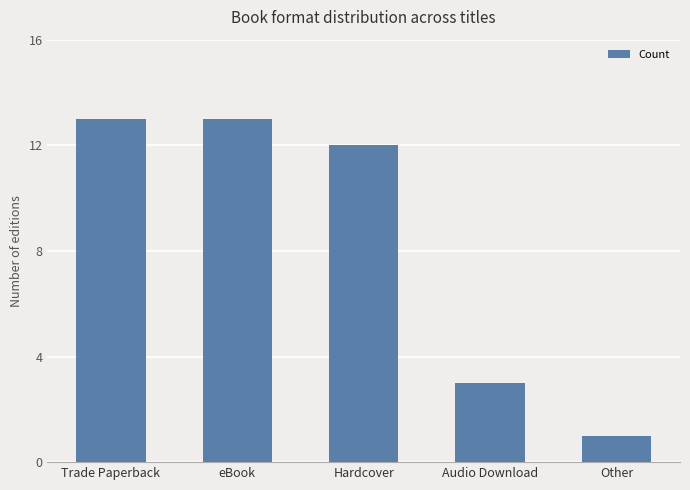

Are the bars horizontal?

No